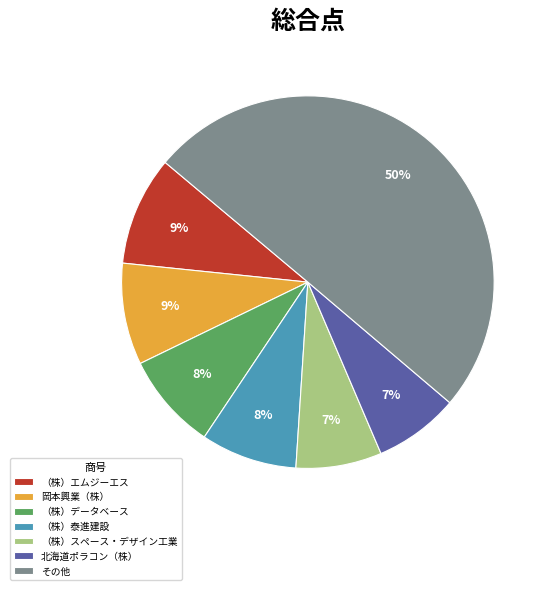

How many slices are in this pie chart?

7